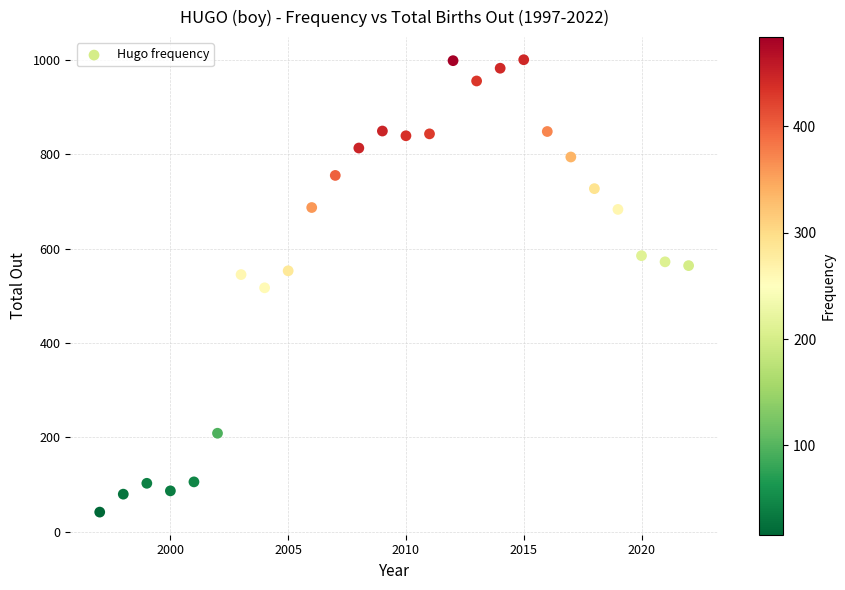

What is the range of X values (max minus min)?

25